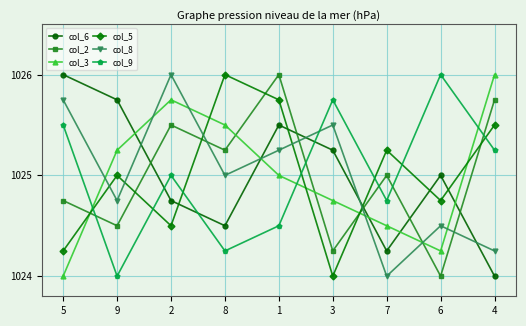

How many interior local peaks does the col_3 series have?

1